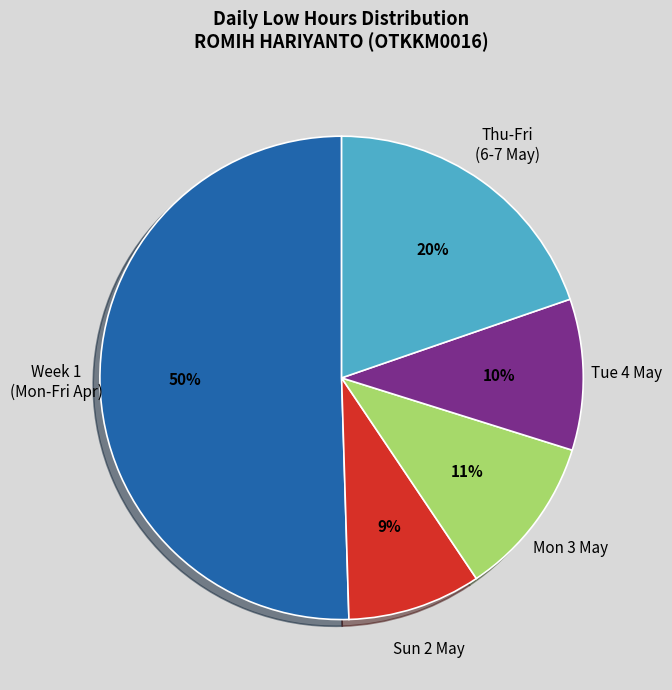

Is the sum of Mon 3 May and Thu-Fri (6-7 May) greater than half?

No